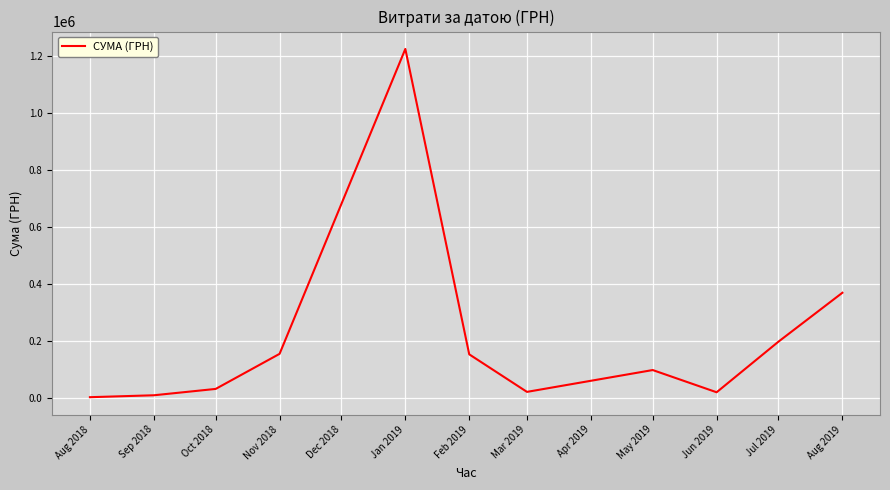

How many series are shown in this chart?

1